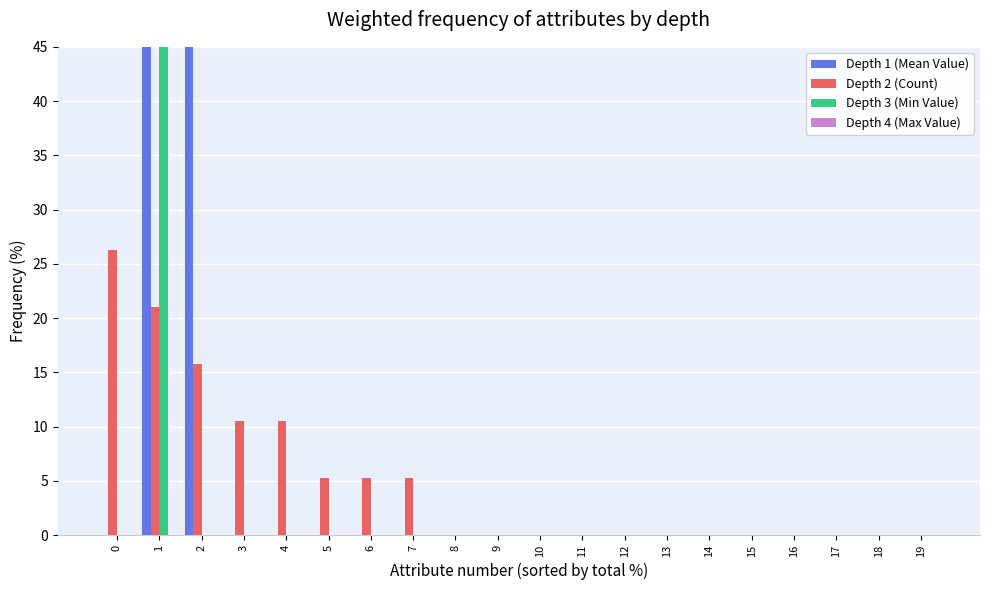

Reading left to right, extract all data points from this chart.

Depth 1 (Mean Value): 0=0.0	1=50.0	2=50.0	3=0.0	4=0.0	5=0.0	6=0.0	7=0.0	8=0.0	9=0.0	10=0.0	11=0.0	12=0.0	13=0.0	14=0.0	15=0.0	16=0.0	17=0.0	18=0.0	19=0.0
Depth 2 (Count): 0=26.3	1=21.1	2=15.8	3=10.5	4=10.5	5=5.3	6=5.3	7=5.3	8=0.0	9=0.0	10=0.0	11=0.0	12=0.0	13=0.0	14=0.0	15=0.0	16=0.0	17=0.0	18=0.0	19=0.0
Depth 3 (Min Value): 0=0.0	1=100.0	2=0.0	3=0.0	4=0.0	5=0.0	6=0.0	7=0.0	8=0.0	9=0.0	10=0.0	11=0.0	12=0.0	13=0.0	14=0.0	15=0.0	16=0.0	17=0.0	18=0.0	19=0.0
Depth 4 (Max Value): 0=0.0	1=0.0	2=0.0	3=0.0	4=0.0	5=0.0	6=0.0	7=0.0	8=0.0	9=0.0	10=0.0	11=0.0	12=0.0	13=0.0	14=0.0	15=0.0	16=0.0	17=0.0	18=0.0	19=0.0